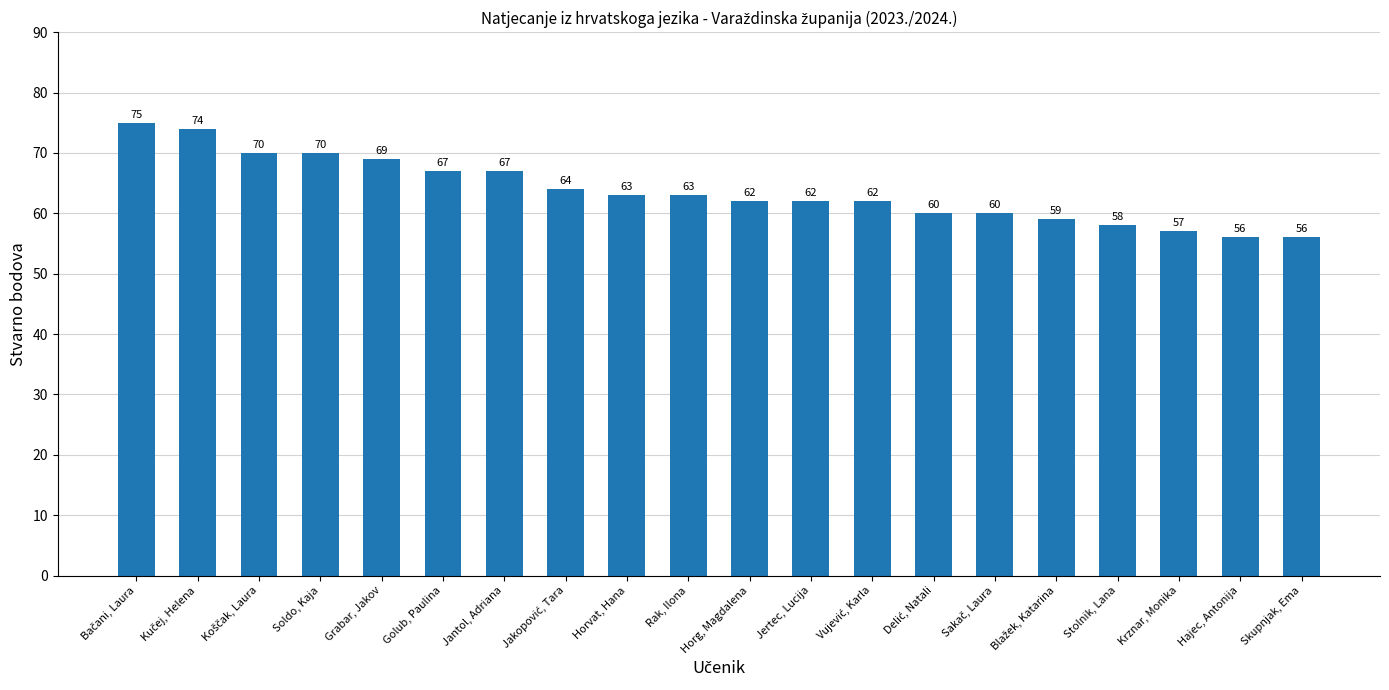

The chart shows a value of 24 at Grabar, Jakov. True or false?

False